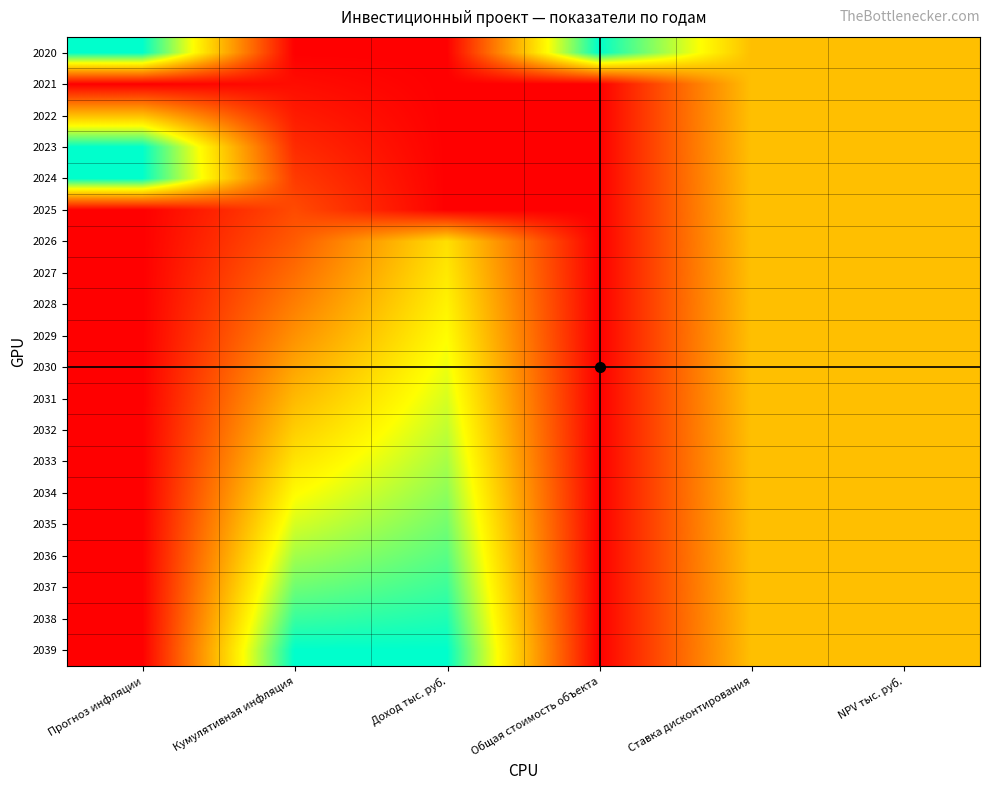

List the series in order of their peak value, lowest first.

2021, 2022, 2025, 2026, 2027, 2028, 2029, 2030, 2031, 2032, 2033, 2034, 2035, 2036, 2037, 2038, 2020, 2023, 2024, 2039